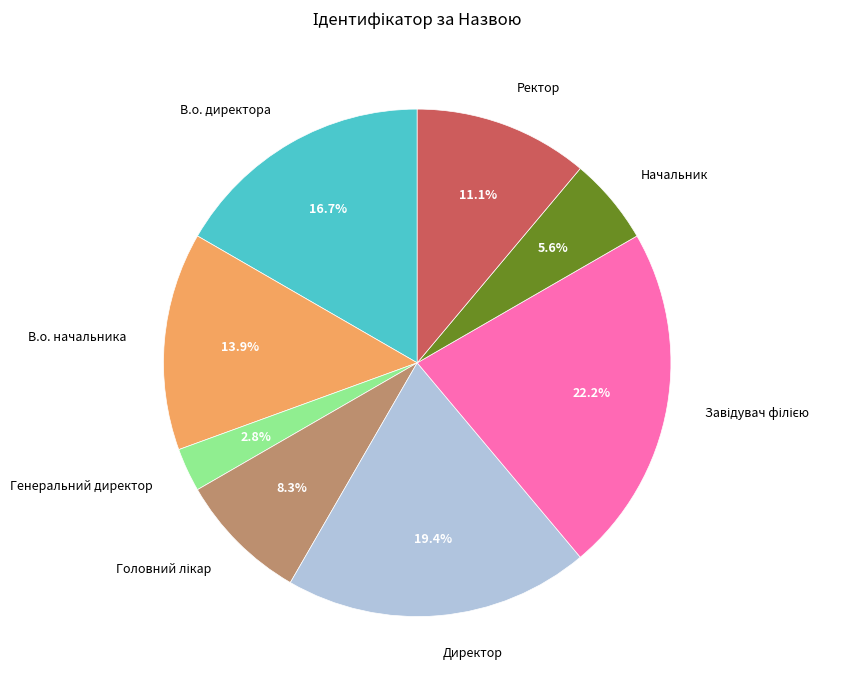

Which category has the smallest portion of the pie?

Генеральний директор